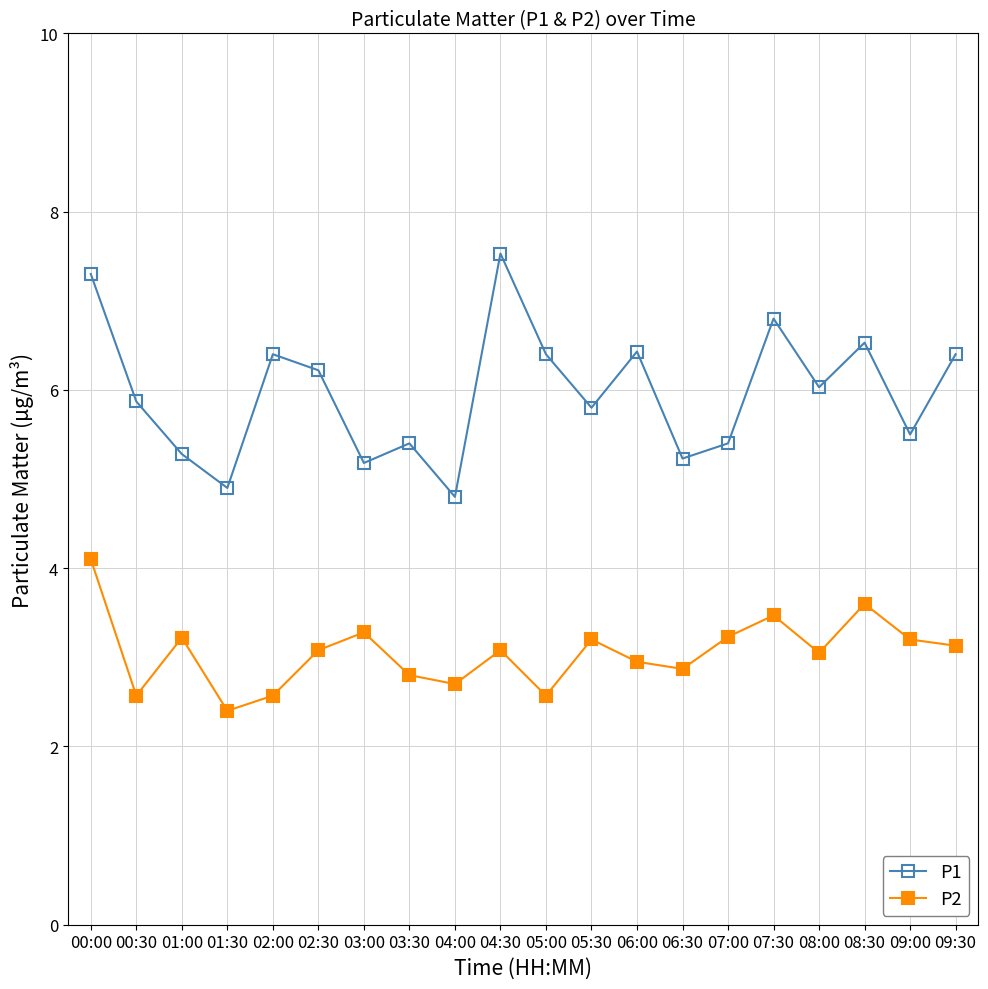

Does the chart display data point markers on the line(s)?

Yes